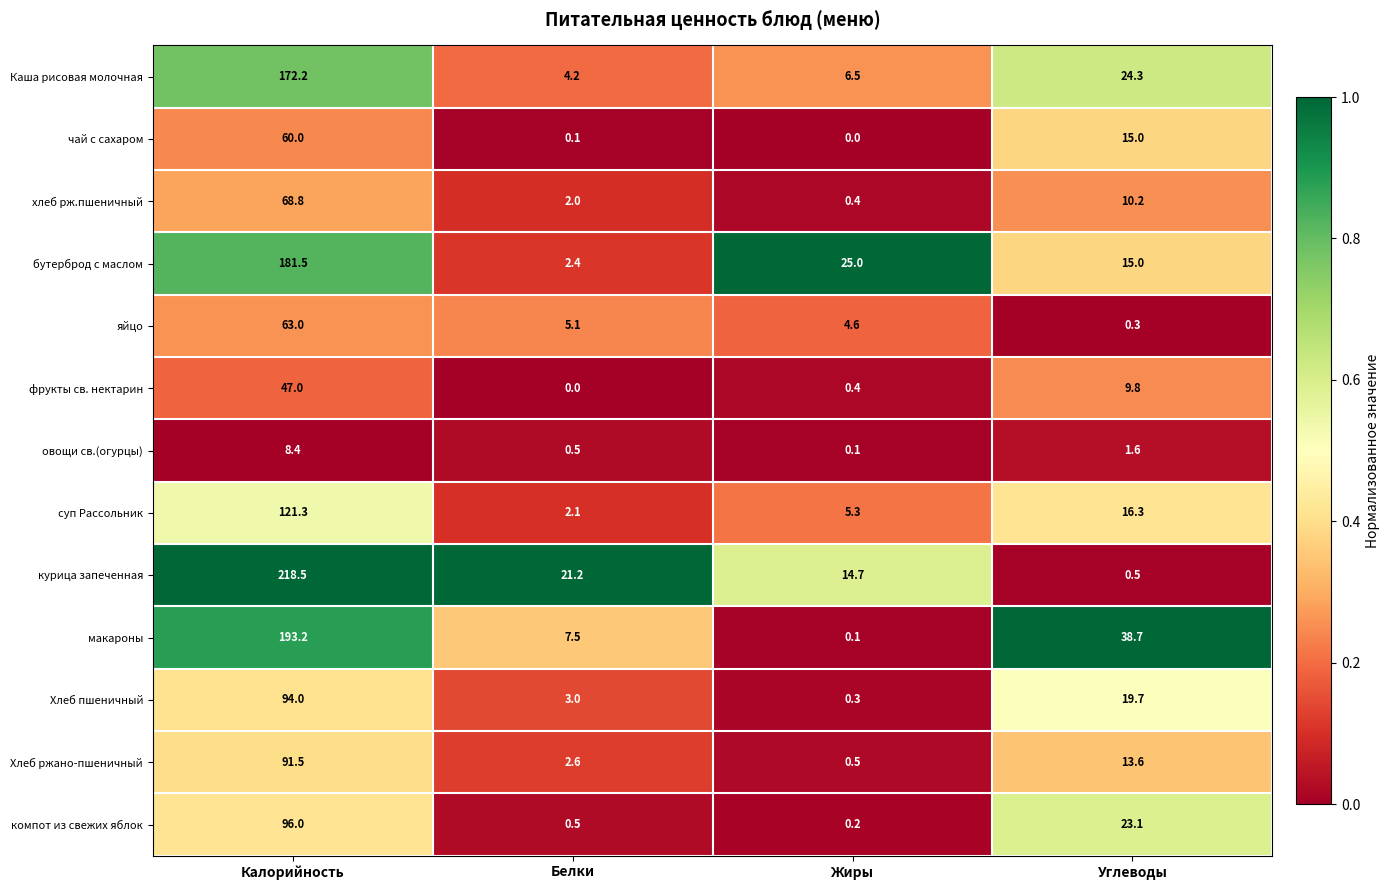

At Калорийность, list the series in order from largest to smallest.

курица запеченная, макароны, бутерброд с маслом, Каша рисовая молочная, суп Рассольник, компот из свежих яблок, Хлеб пшеничный, Хлеб ржано-пшеничный, хлеб рж.пшеничный, яйцо, чай с сахаром, фрукты св. нектарин, овощи св.(огурцы)